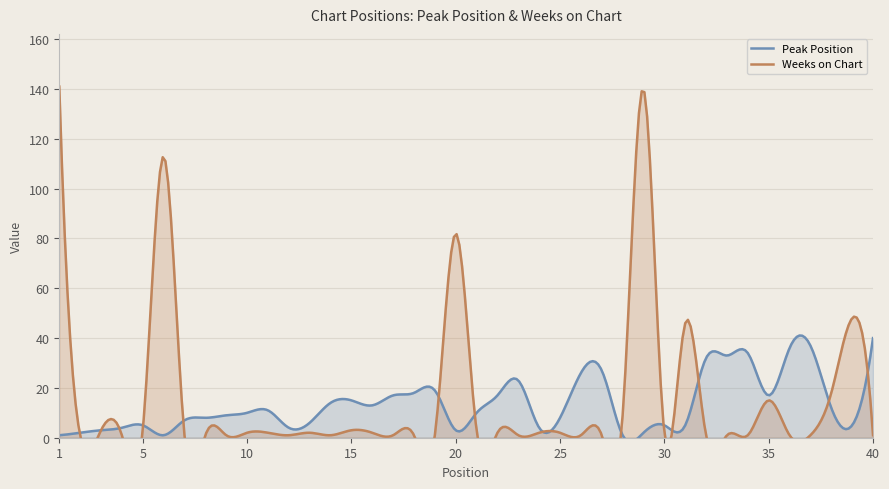

List the series in order of their overall mean, highest first.

Weeks on Chart, Peak Position